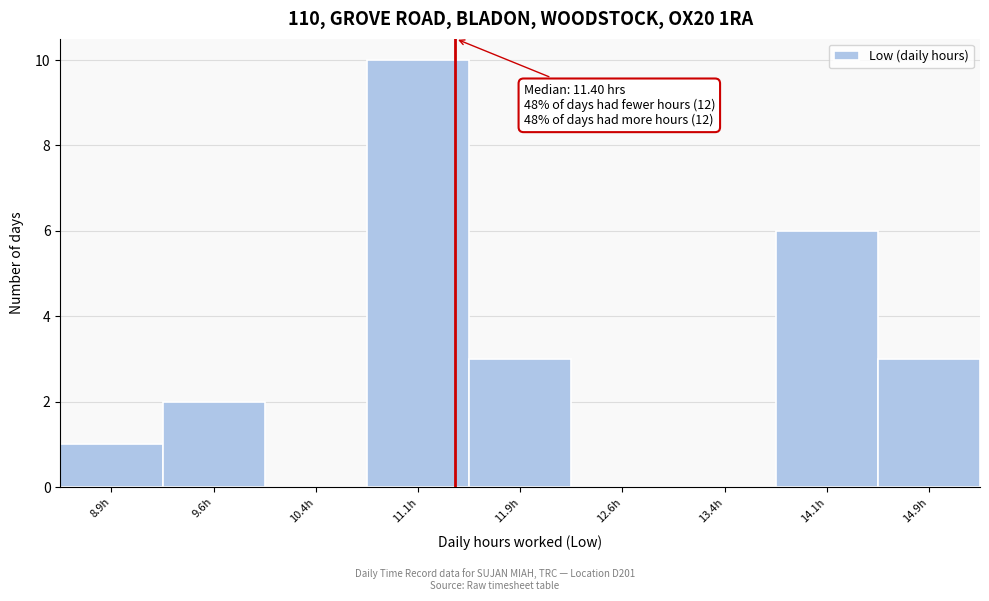

Over which range of the x-axis is the bar tallest?

10.75 to 11.50